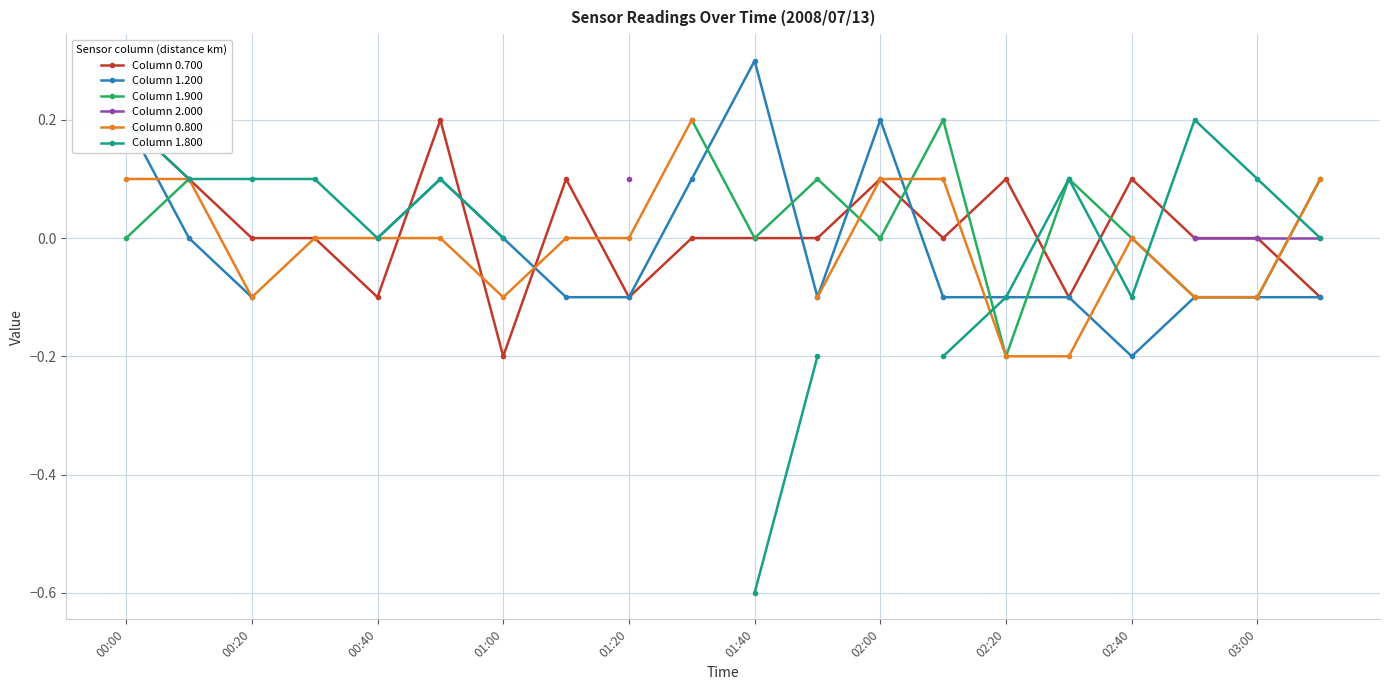

True or false: Column 1.200 and Column 1.800 intersect in this chart.

False